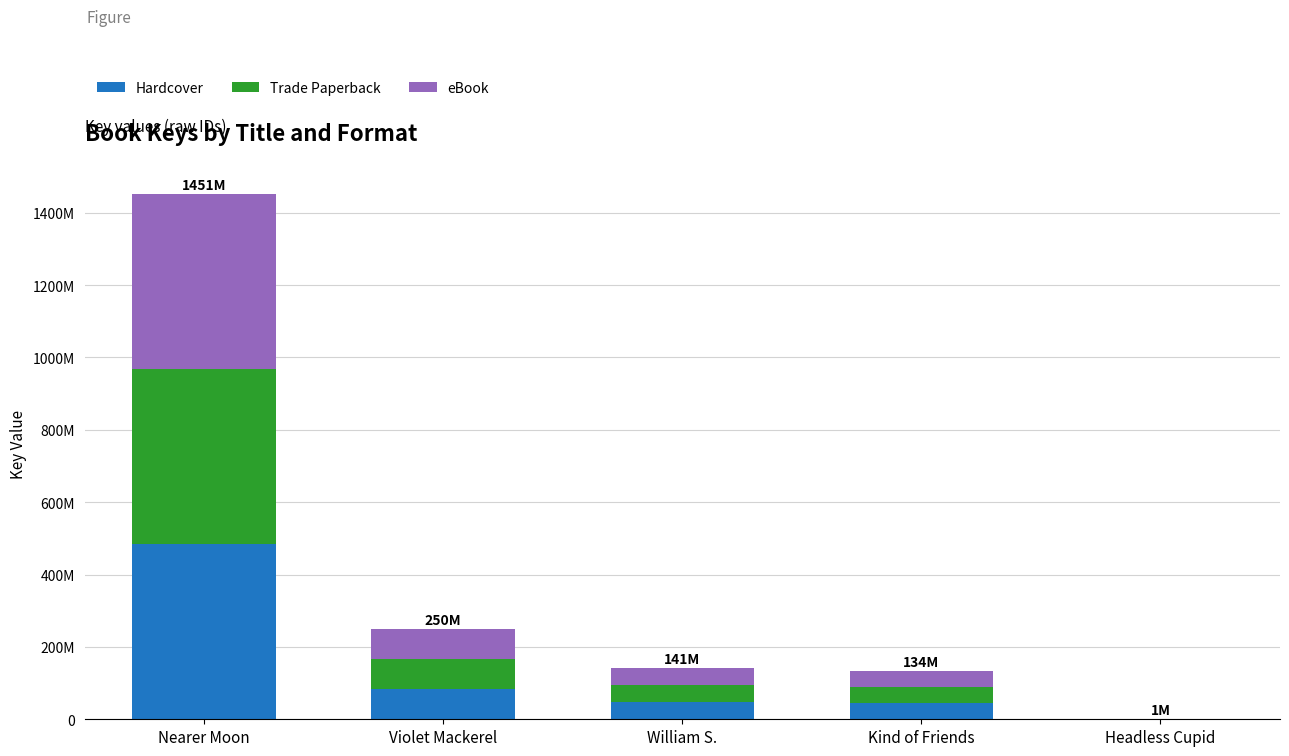

Where is Trade Paperback nearest to the value 242015868?

Violet Mackerel